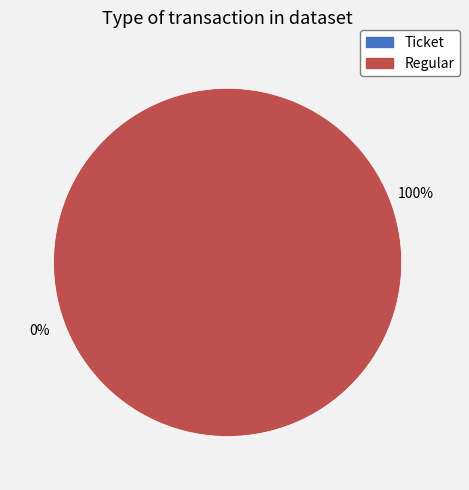

How many segments does this pie chart have?

2